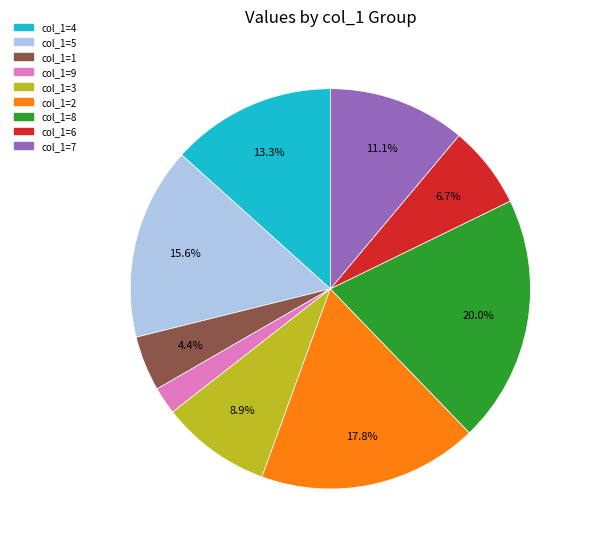

To the nearest percent, what portion does col_1=9 represent?

2%